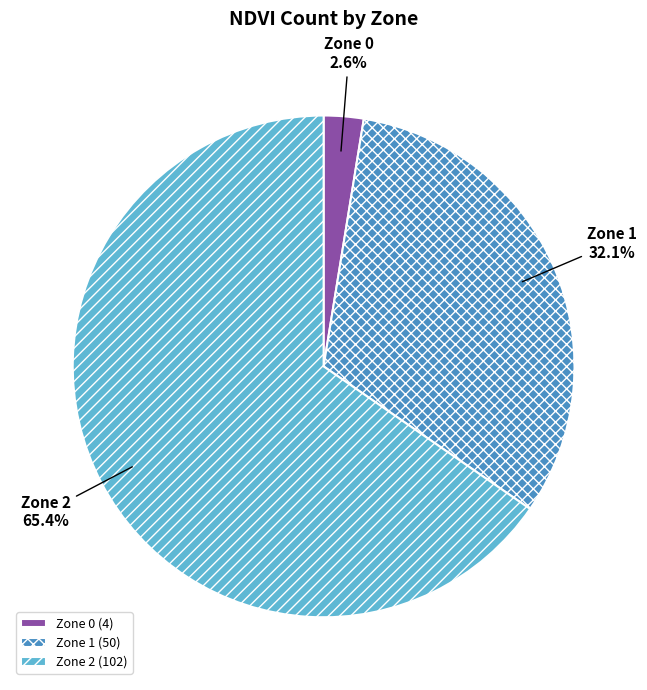

To the nearest percent, what portion does Zone 0 represent?

3%